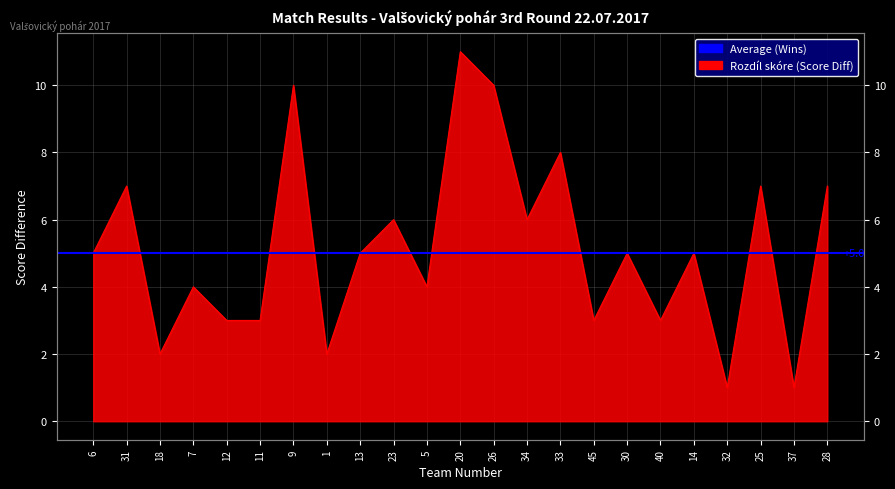

Where does the data first go above 5?

31